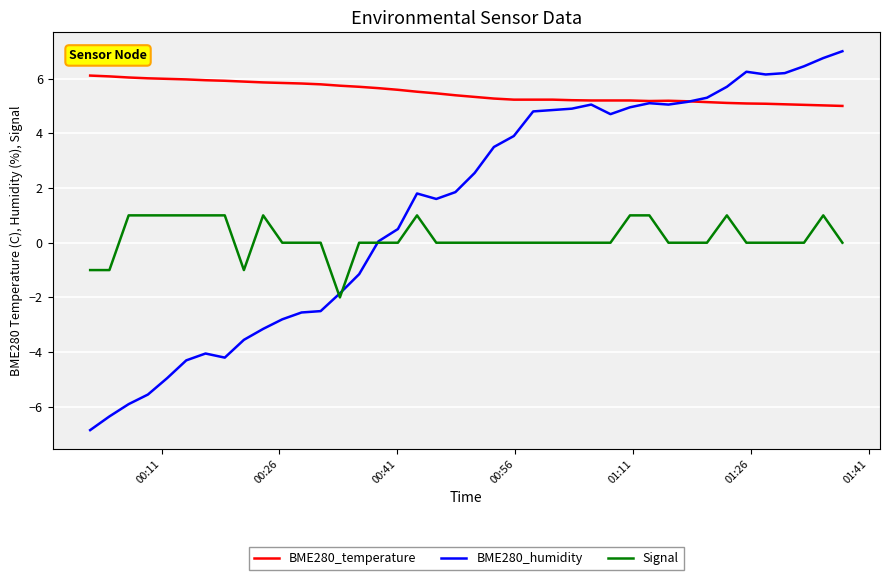

Which series has the widest spread of values?

BME280_humidity